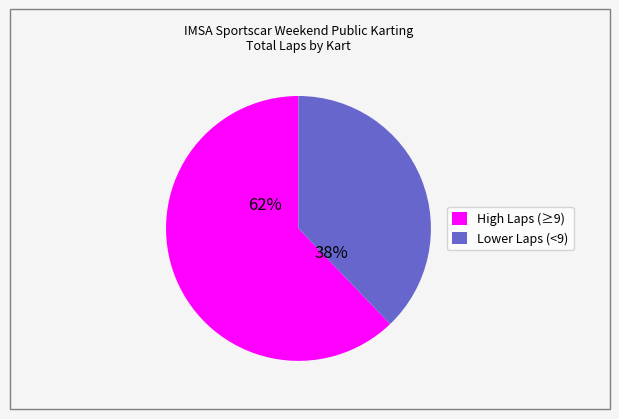

To the nearest percent, what is the difference between the largest and smallest slice percentages?

24%